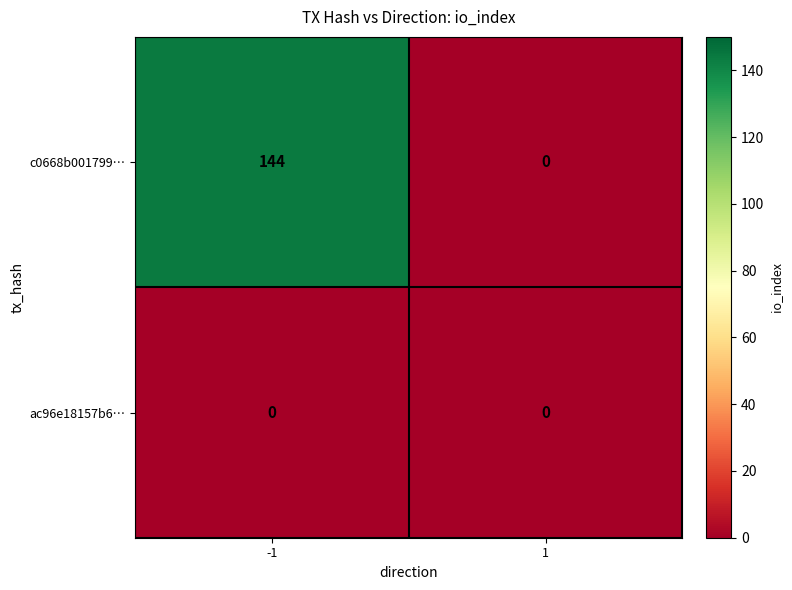

The value of c0668b001799… at 1 is -62. True or false?

False